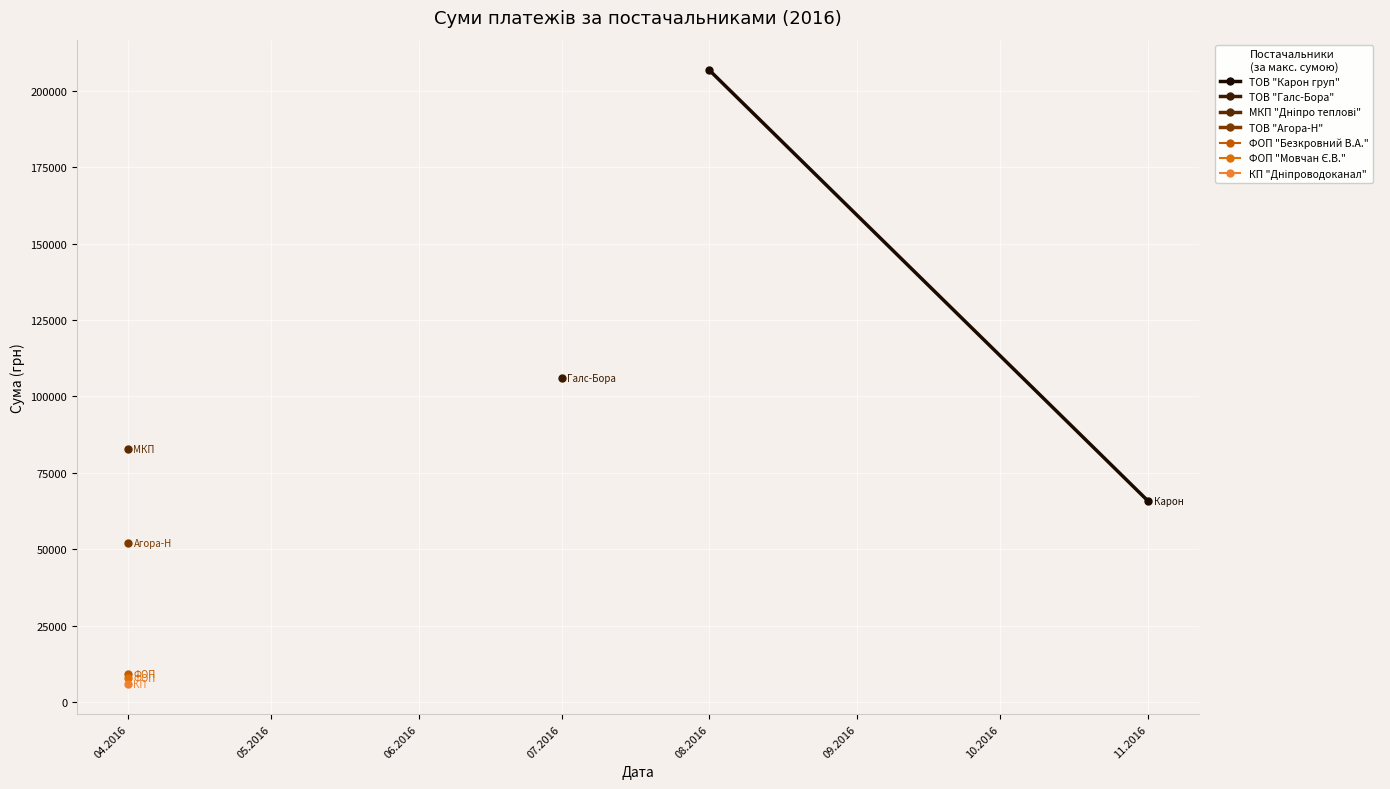

Count the number of values greater than 206631.

1